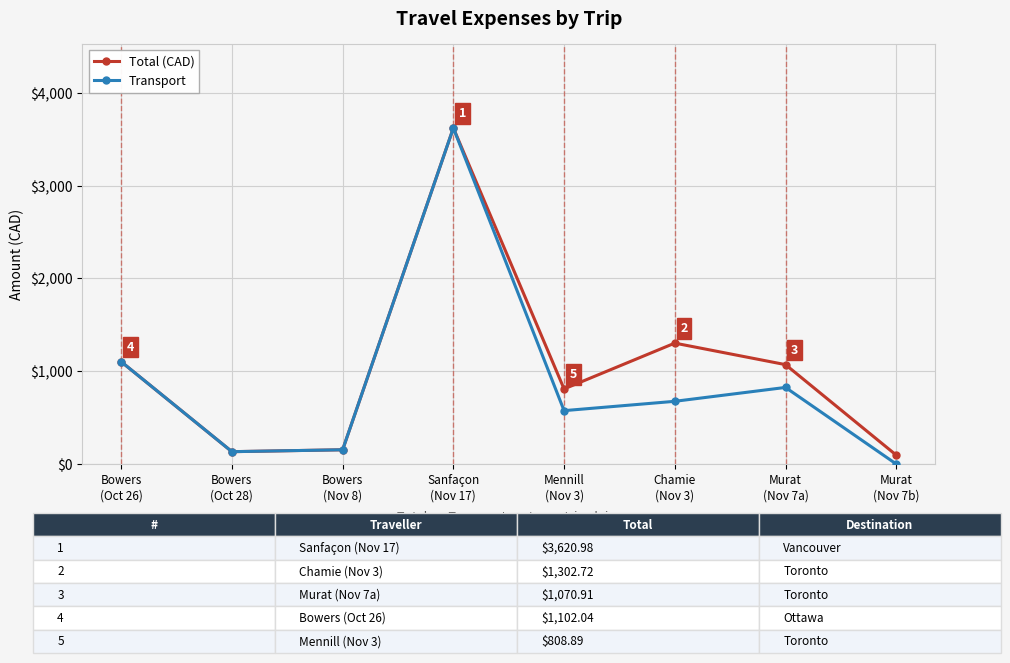

What is the maximum value shown in the chart?

3621.0